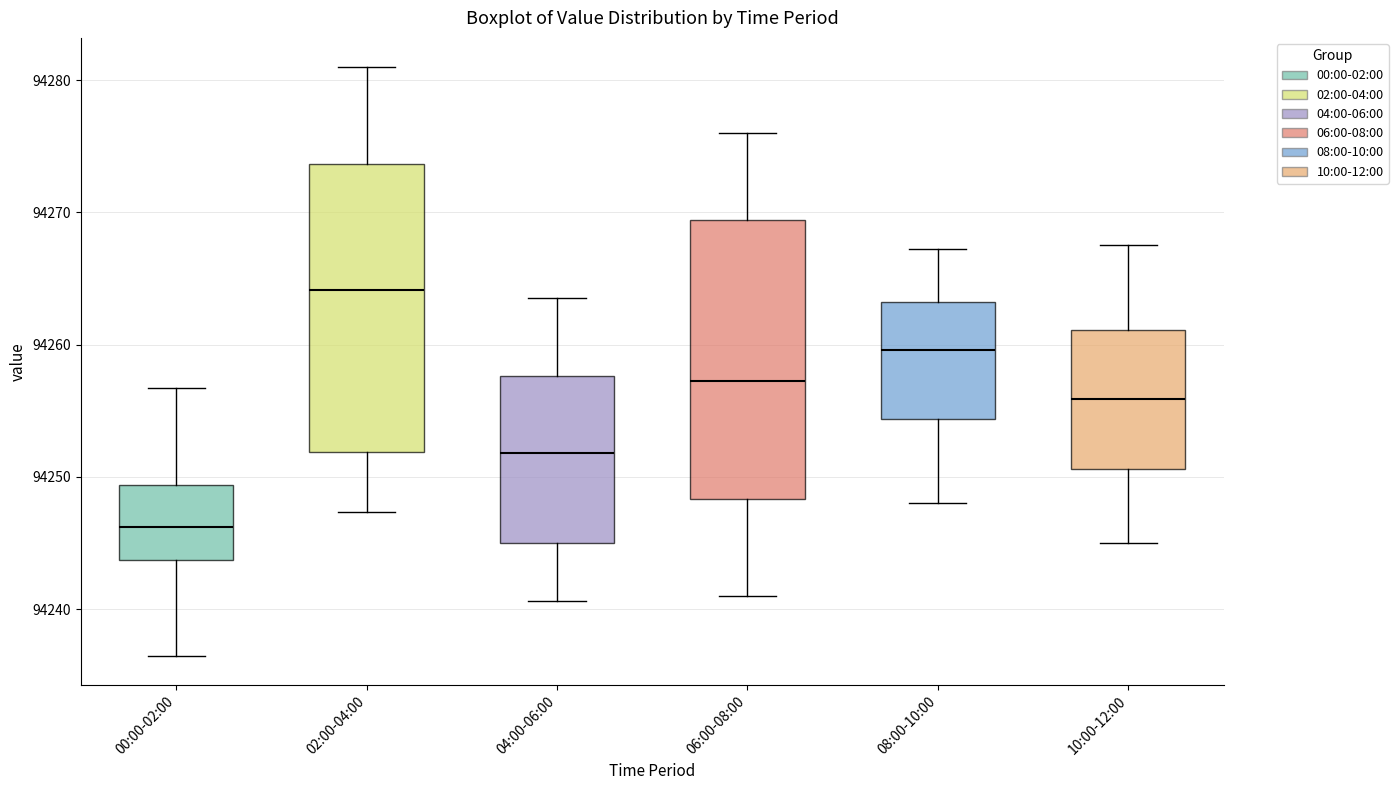

Reading left to right, transcribe this box plot: for each box, give where its median line is, the range the box spans, and where its two whiskers end, as read against the y-axis. The values are not printed on the chart, so give them approximately, as read against the axis.

00:00-02:00: median 94246, box 94244 to 94249, whiskers 94236 to 94257
02:00-04:00: median 94264, box 94252 to 94274, whiskers 94247 to 94281
04:00-06:00: median 94252, box 94245 to 94258, whiskers 94241 to 94264
06:00-08:00: median 94257, box 94248 to 94269, whiskers 94241 to 94276
08:00-10:00: median 94260, box 94254 to 94263, whiskers 94248 to 94267
10:00-12:00: median 94256, box 94251 to 94261, whiskers 94245 to 94268